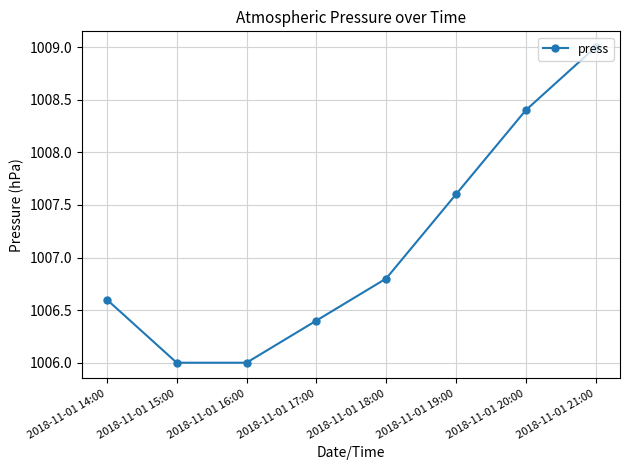

Does the chart display data point markers on the line(s)?

Yes